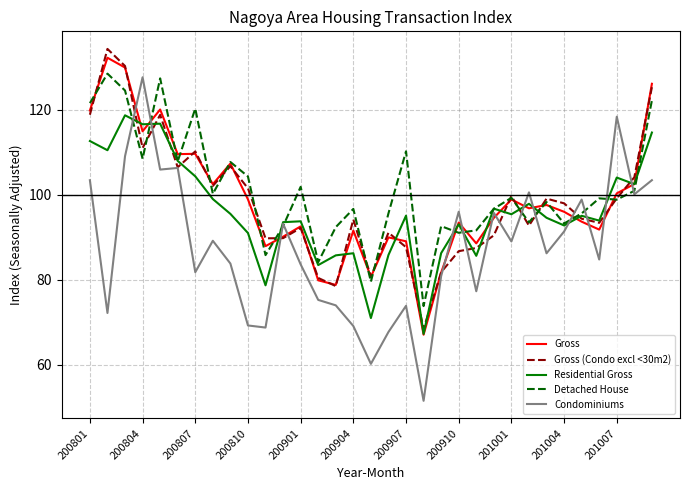

What are all the series names shown in the legend?

Gross, Gross (Condo excl <30m2), Residential Gross, Detached House, Condominiums